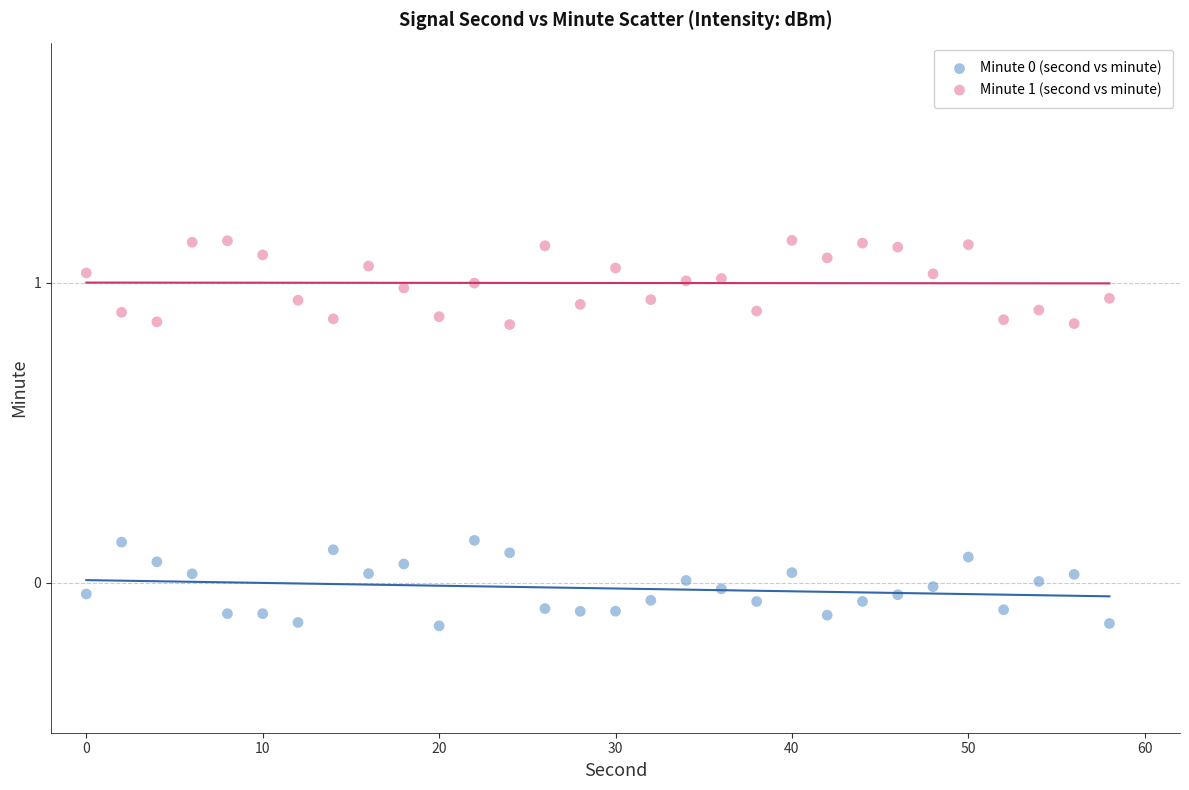

Which series contains the highest Y value?

Minute 1 (second vs minute)